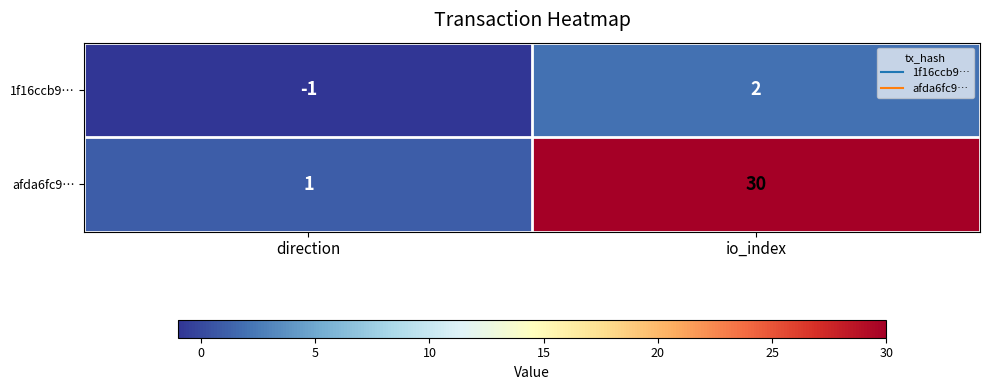

What is the greatest value displayed?

30